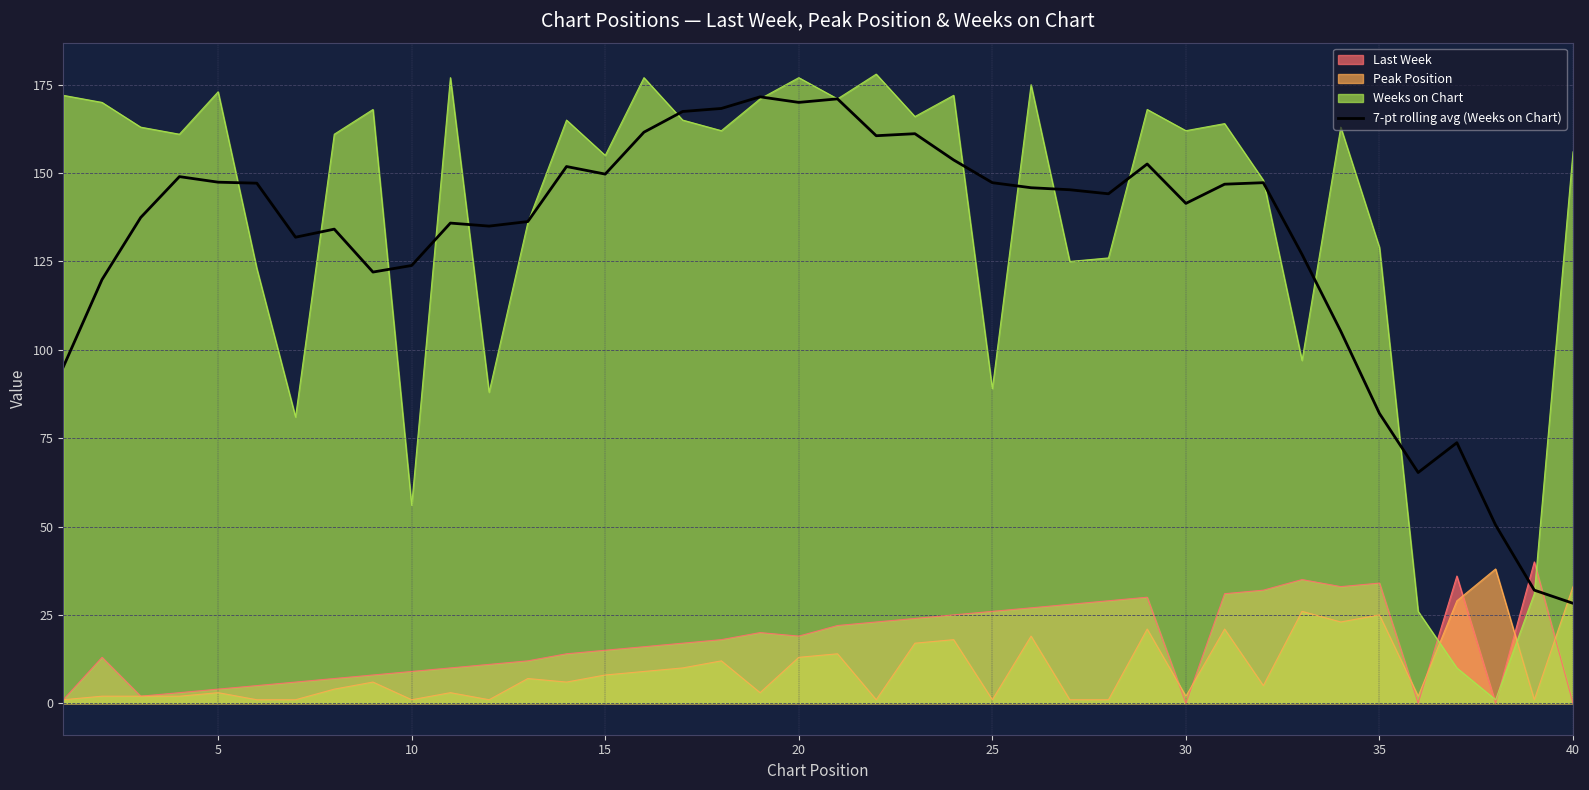

What is the maximum value shown in the chart?

178.0